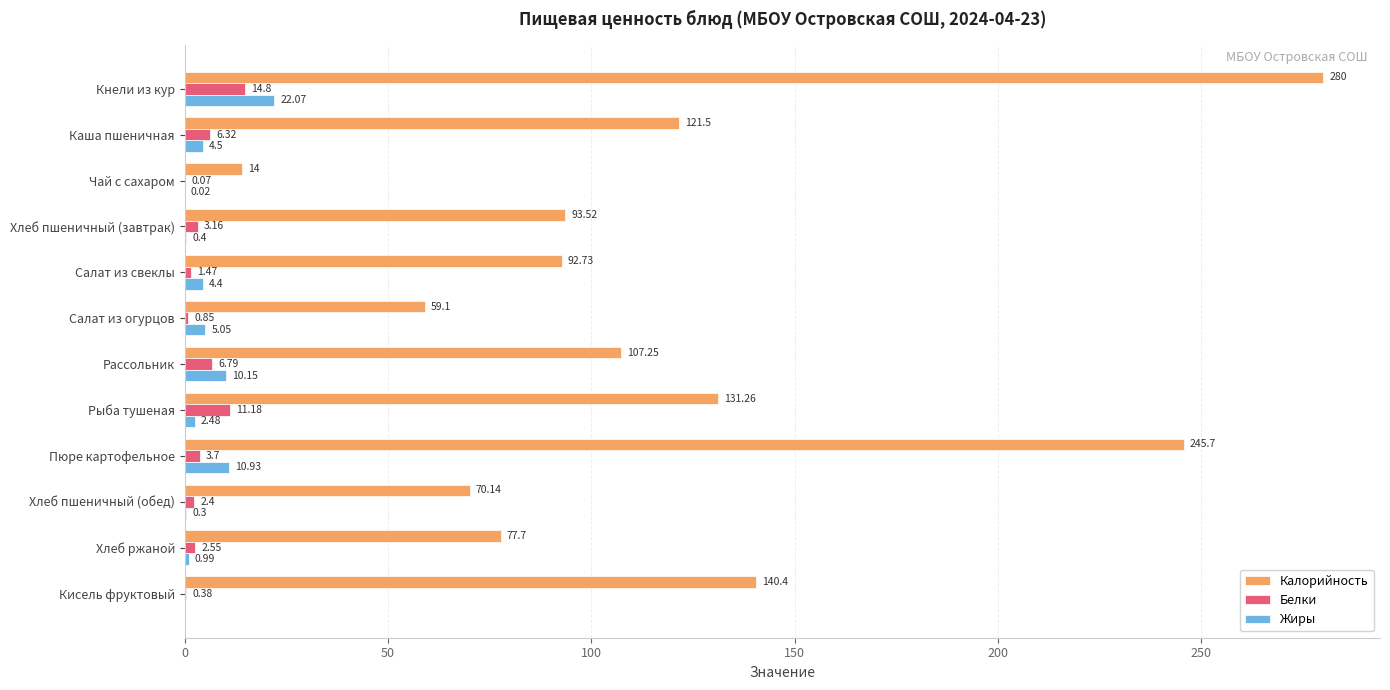

Which series changed the most between Чай с сахаром and Салат из свеклы?

Калорийность